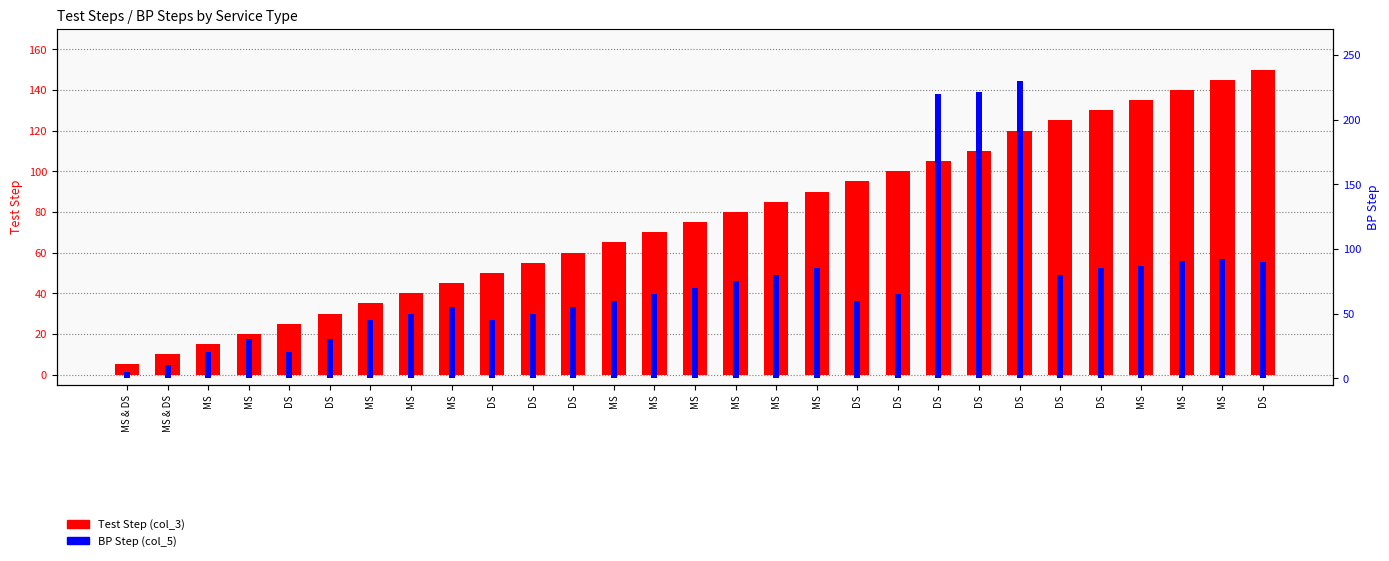

True or false: Test Step has a value of 125 at DS.

True